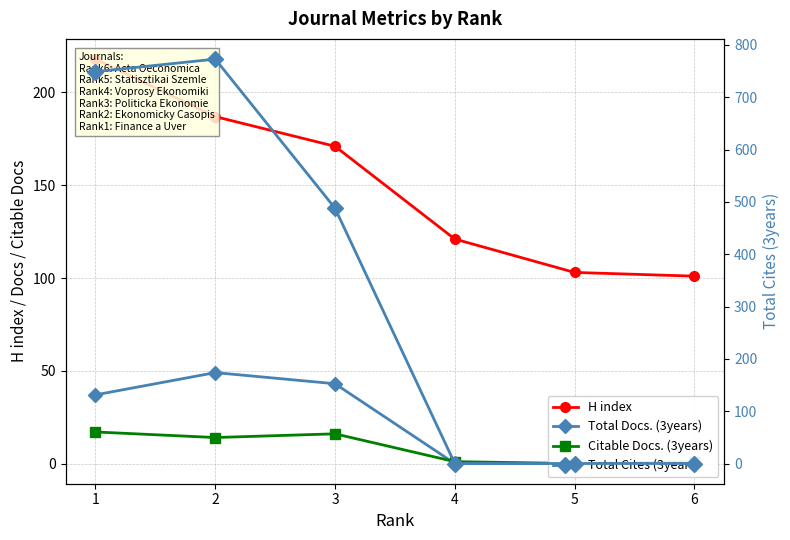

Is it true that Total Docs. (3years) equals 37 at 1?

True